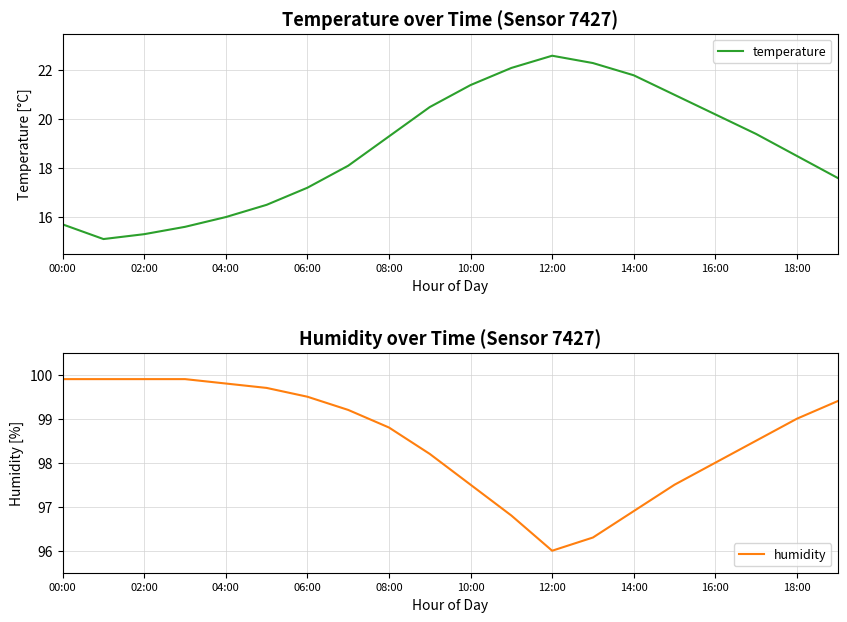

What is the maximum value for temperature?

22.6